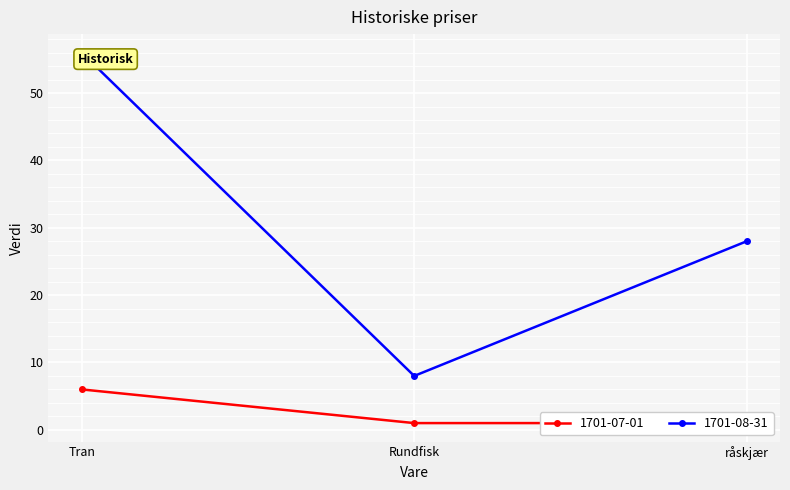

What is the difference between the maximum and second lowest values in the 1701-08-31 series?

28